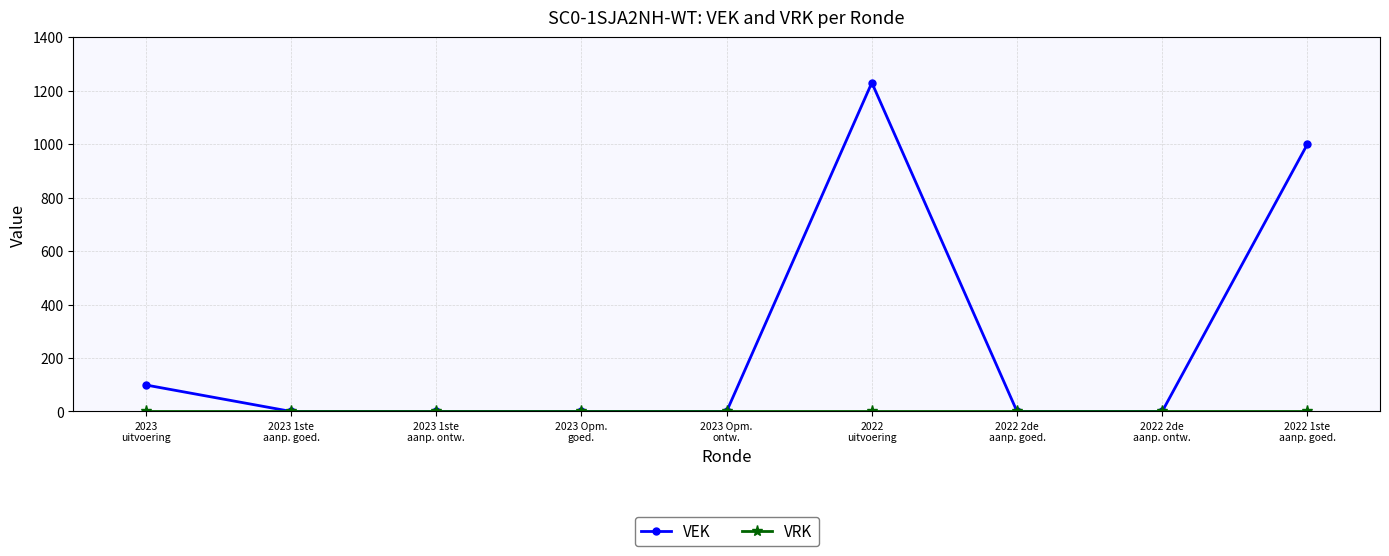

True or false: VEK has more than 2 points higher than both neighbors.

False